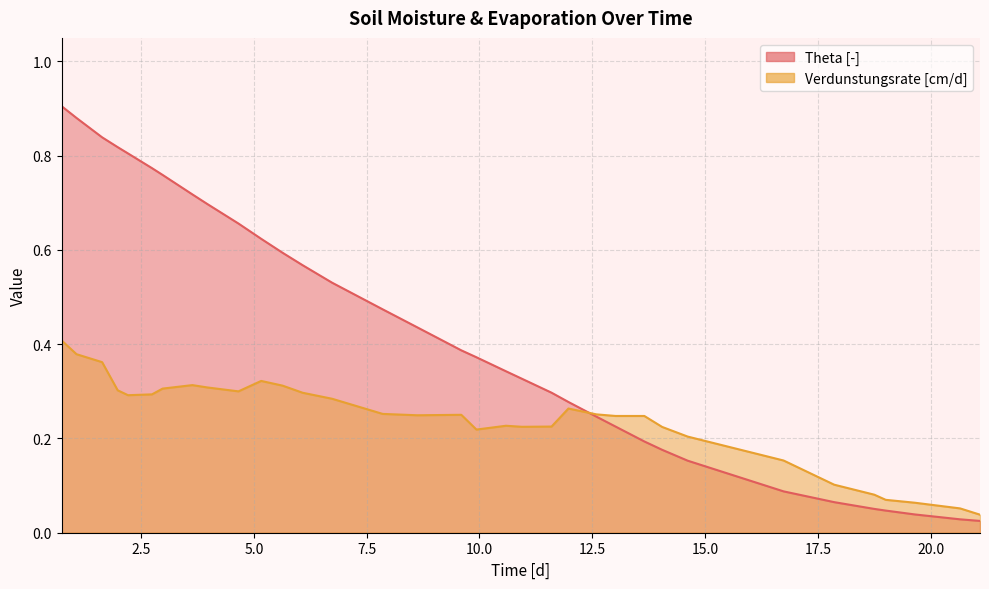

How many intersections are there between Verdunstungsrate [cm/d] and Theta [-]?

1